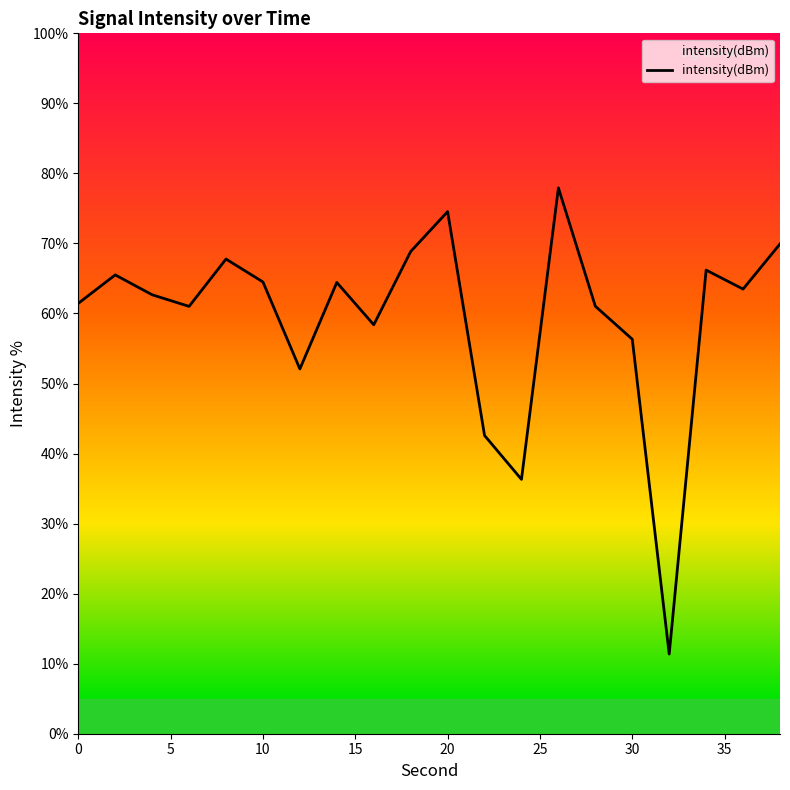

How many lines are shown in the chart?

1